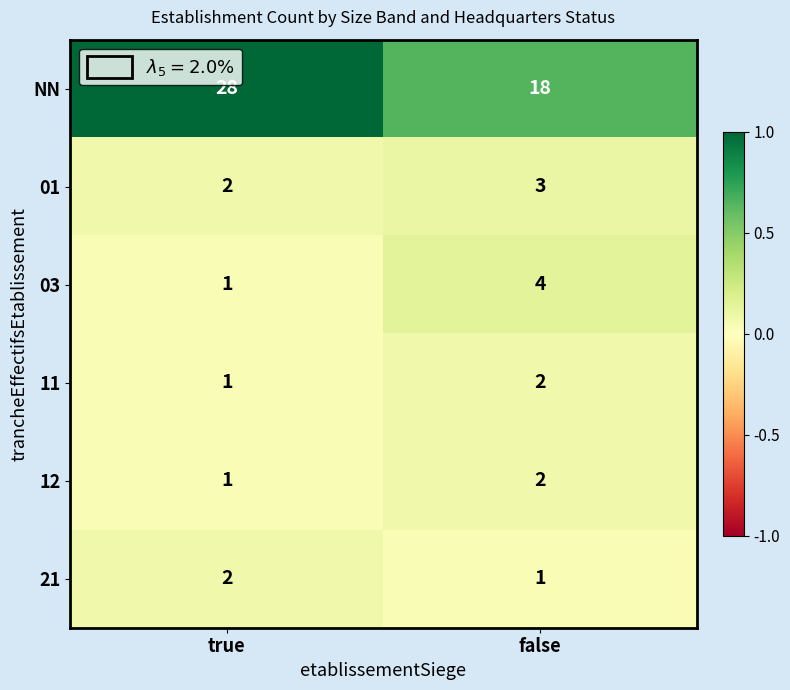

What is the spread (max minus min) of values at false?

17